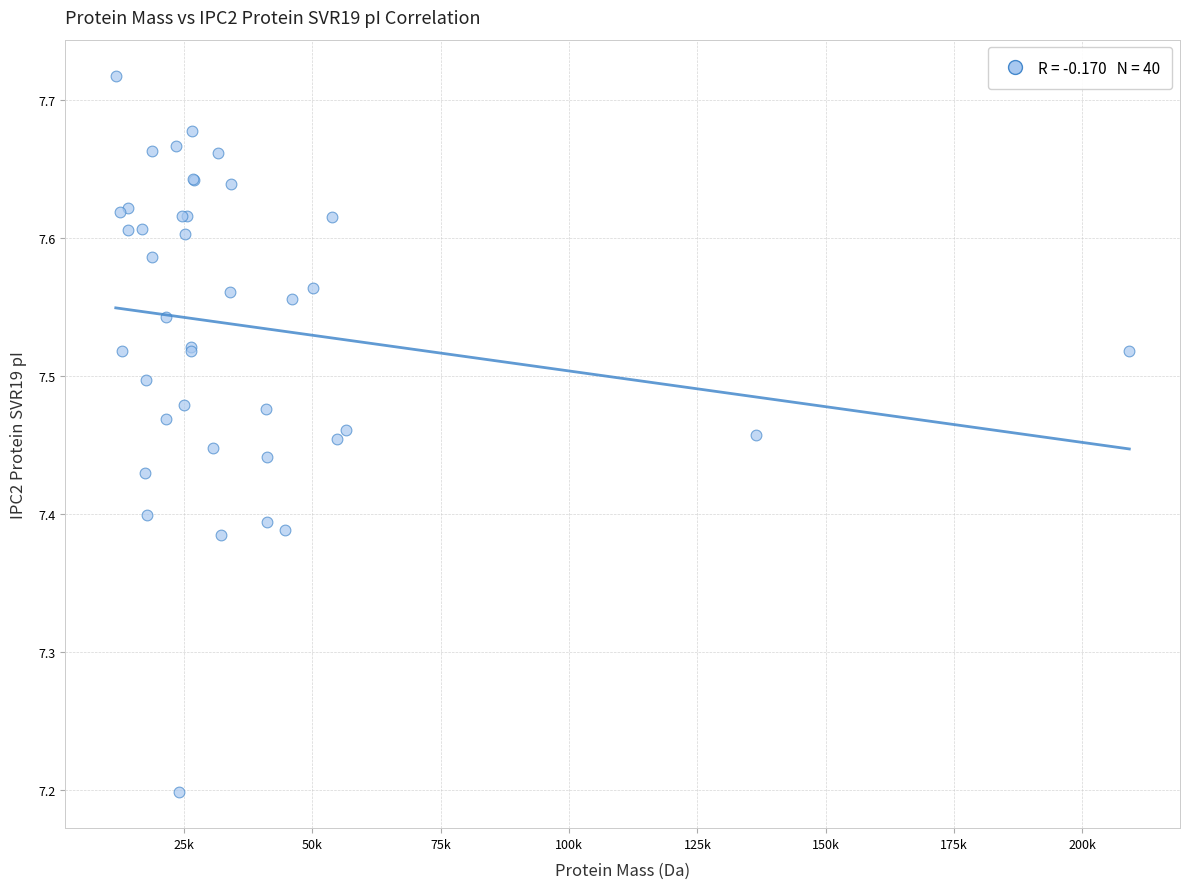

What Y value in the scatter plot is closest to 7?

7.2